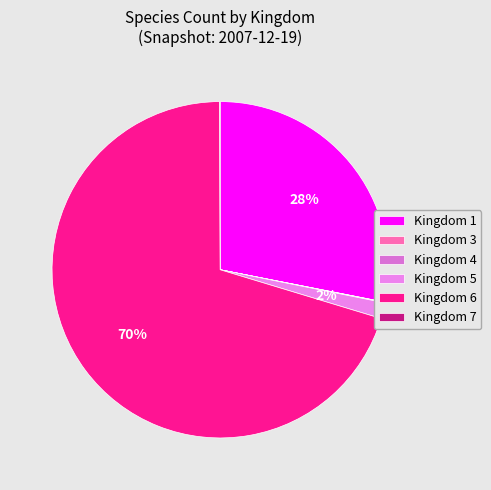

Rank the categories by value from lowest to highest.

Kingdom 3, Kingdom 4, Kingdom 7, Kingdom 5, Kingdom 1, Kingdom 6